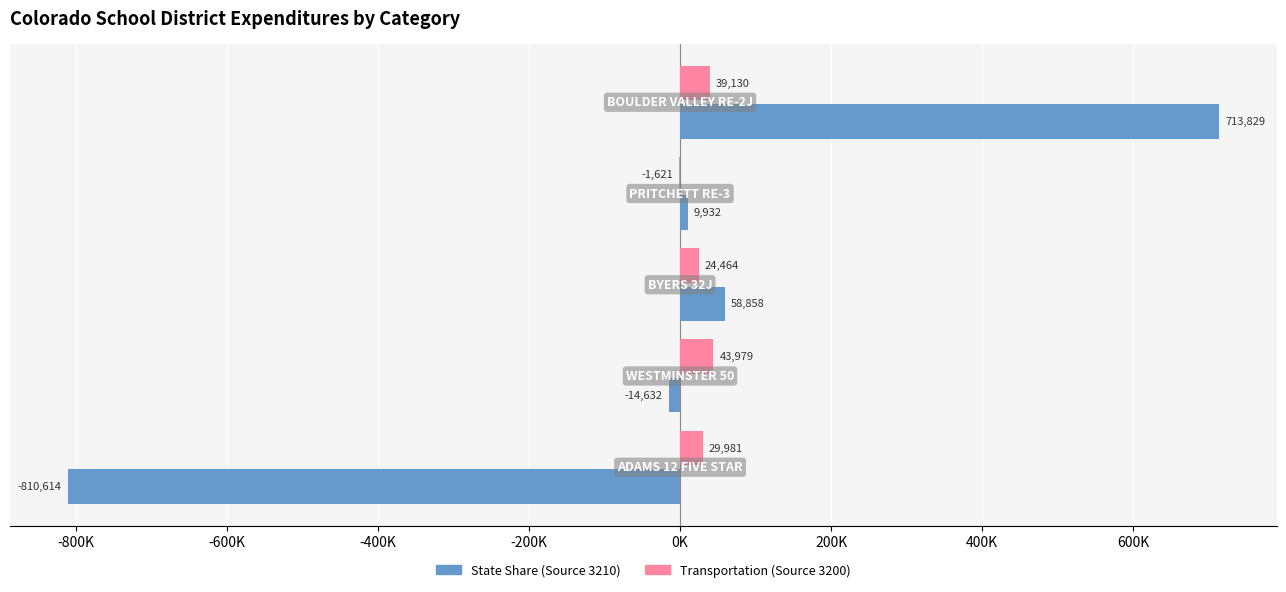

What is the maximum value shown in the chart?

713828.8